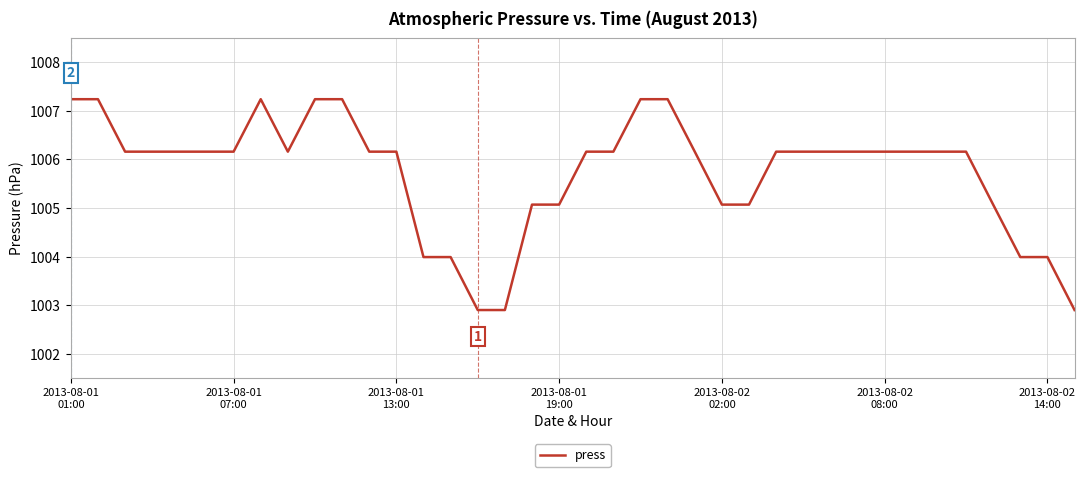

What is the smallest value displayed?

1002.9